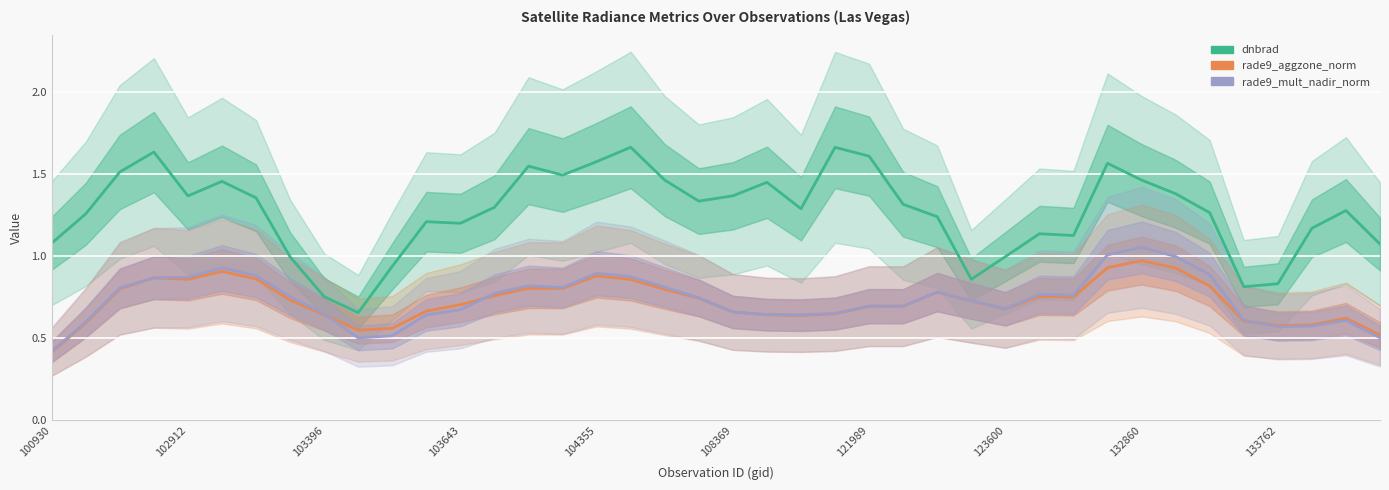

The rade9_mult_nadir_norm series shows 0.6 at 37. True or false?

True